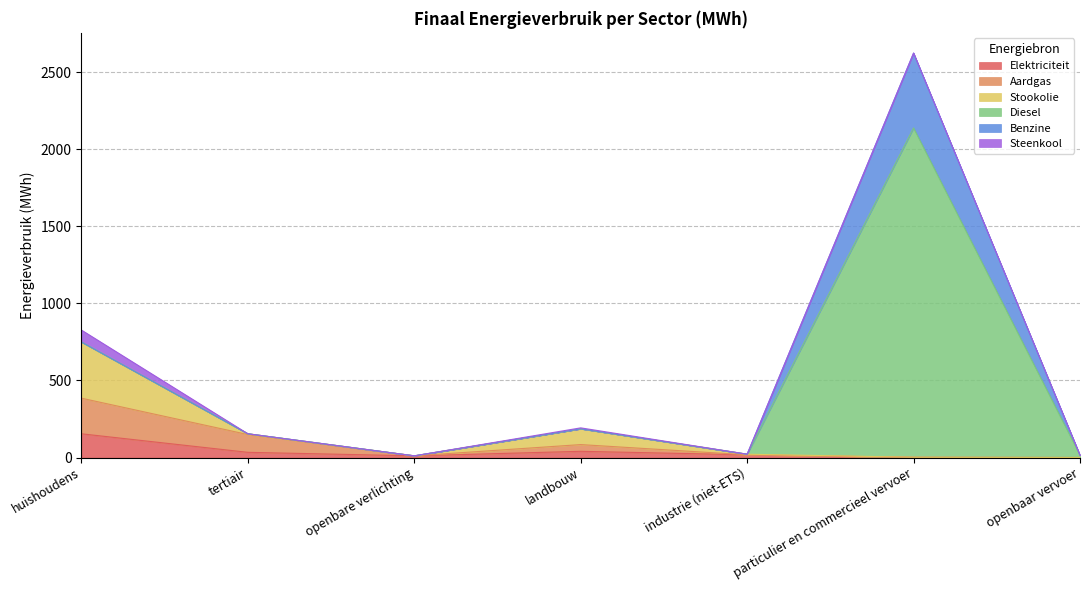

How many categories are shown in the chart?

7